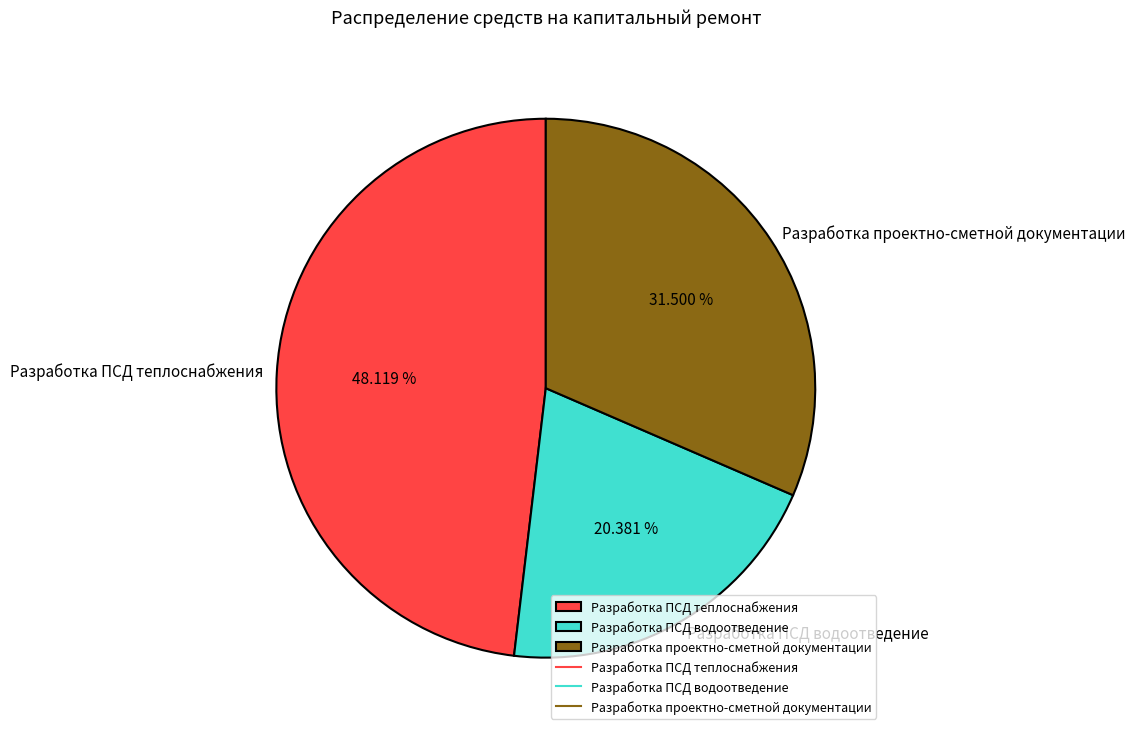

How many segments does this pie chart have?

3